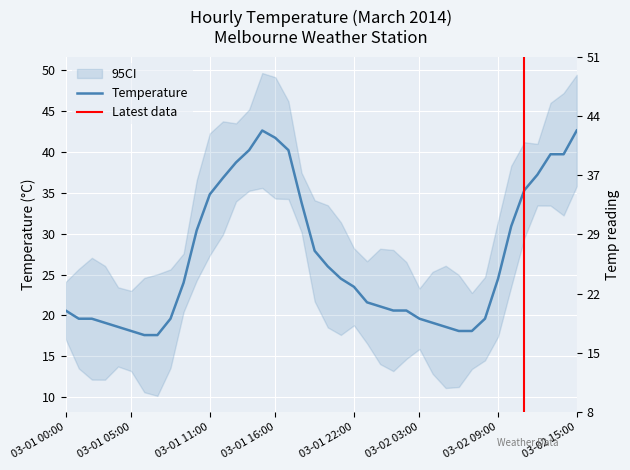

Where does the data first go above 24?

03-01 10:00